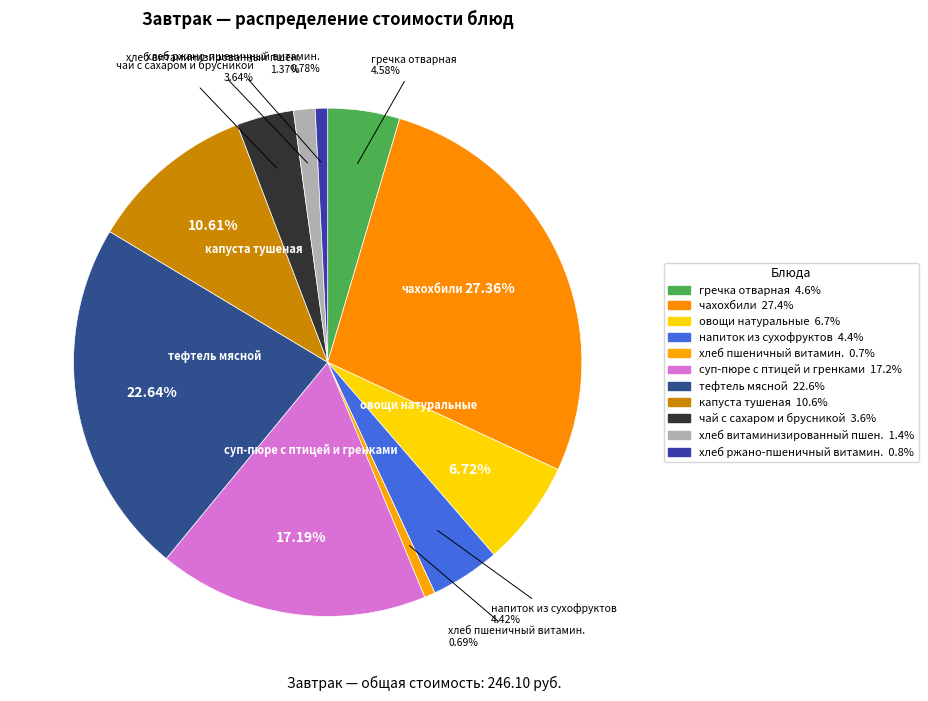

How many segments does this pie chart have?

11